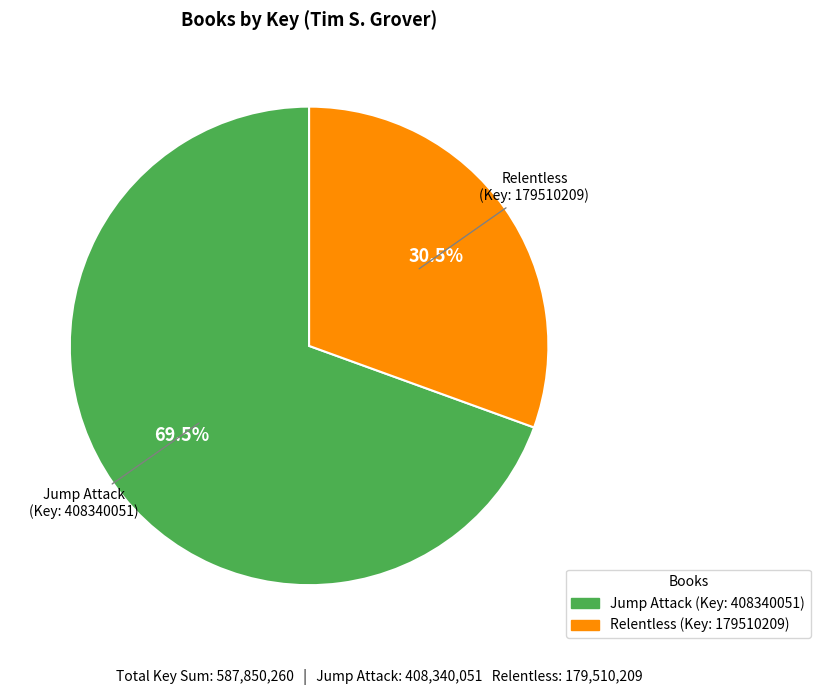

Is there a majority slice in this chart?

Yes